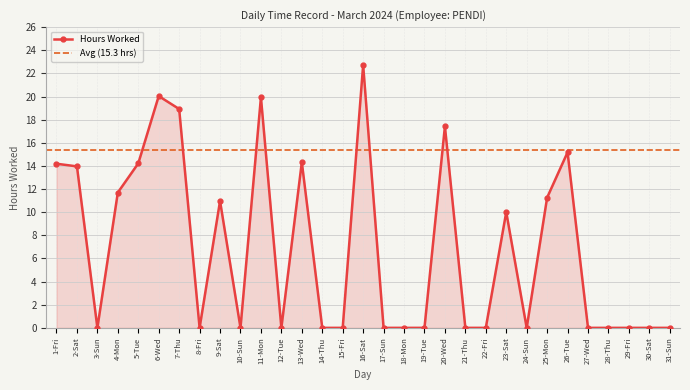

What position from the right is 8-Fri?

24